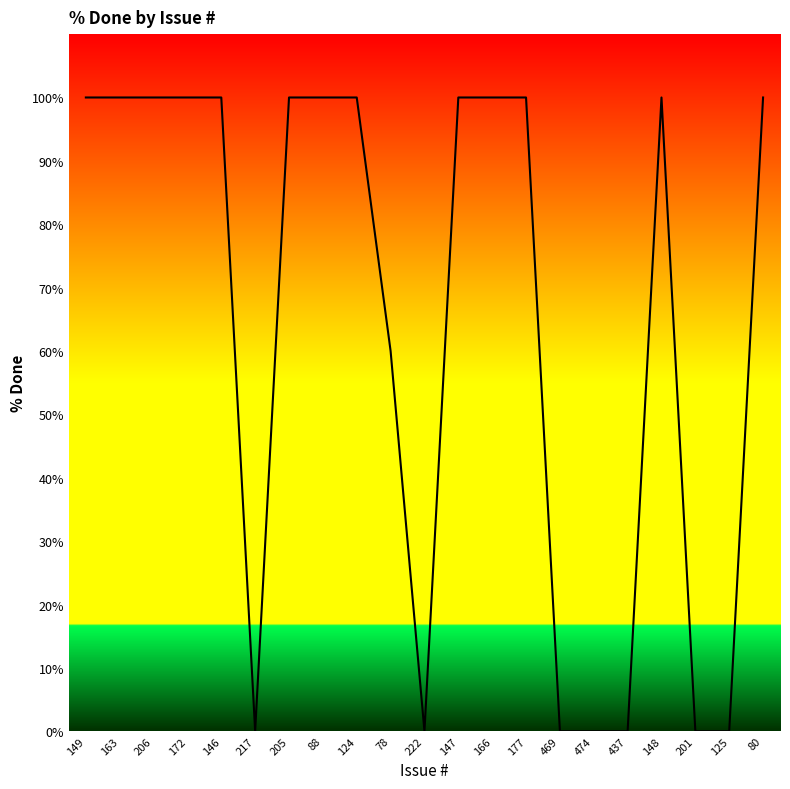

How many lines are shown in the chart?

1